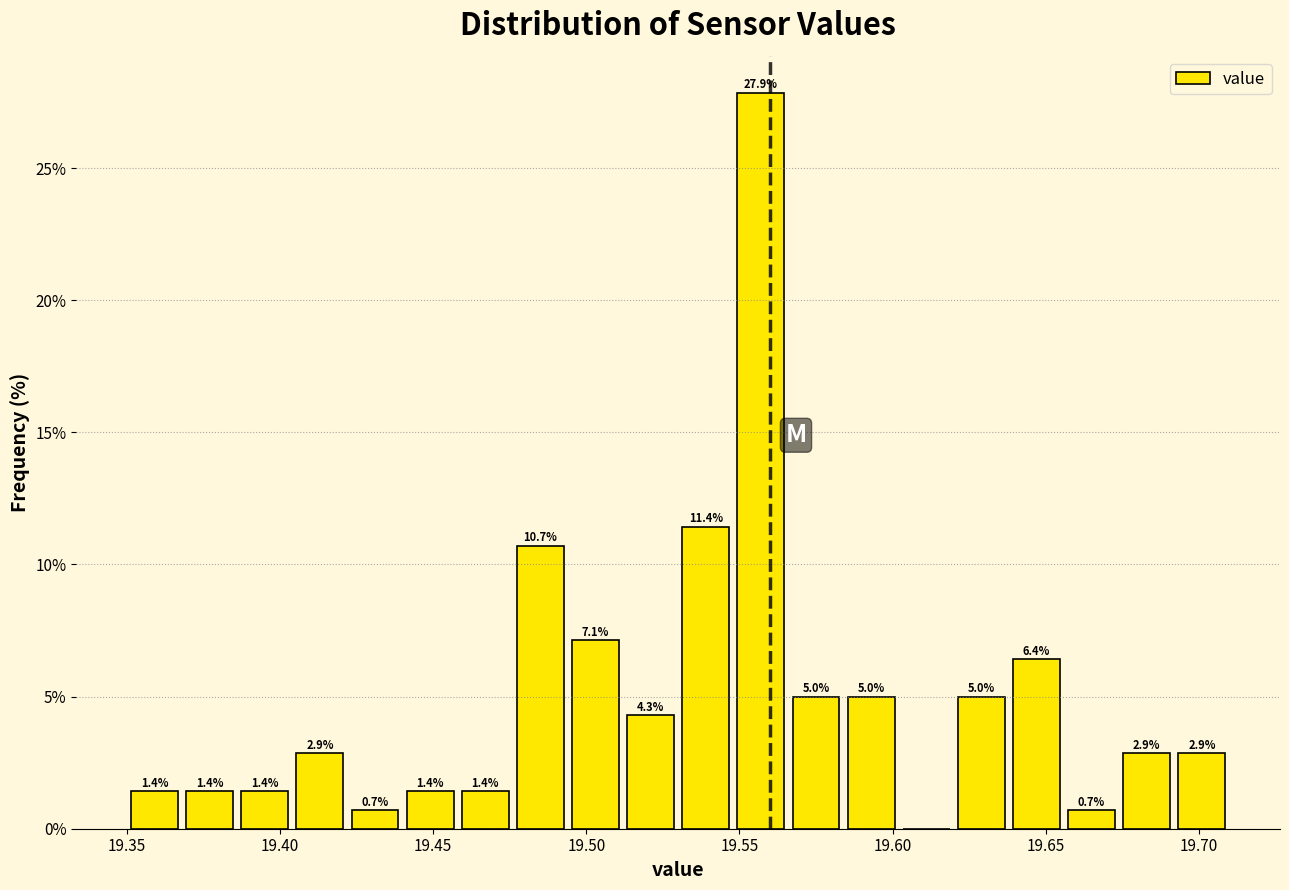

Around what value on the x-axis is the tallest bar? Give the approximate position of its centre, as read against the axis.

19.555